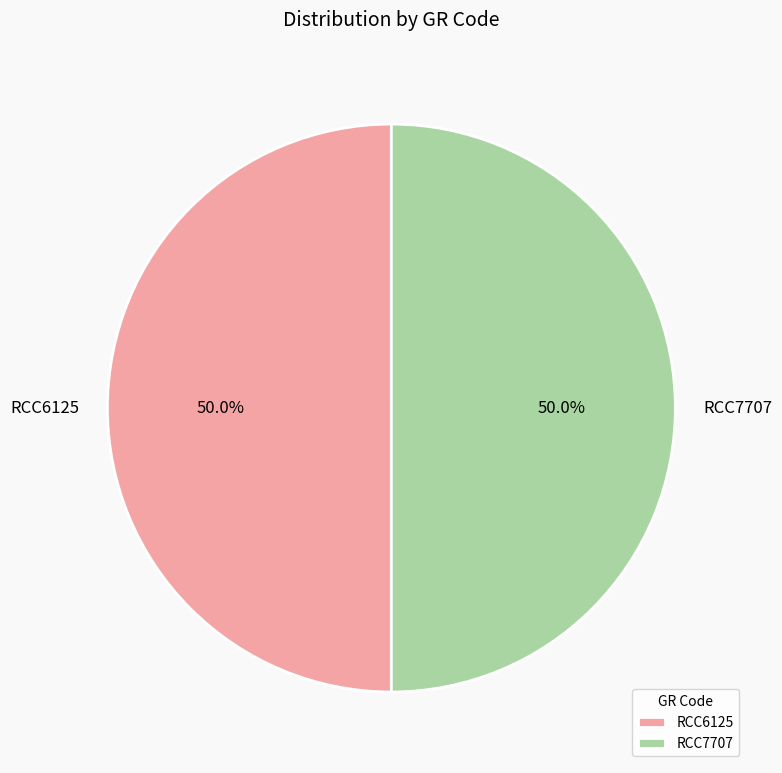

What is the total percentage of RCC6125 and RCC7707?

100.0%